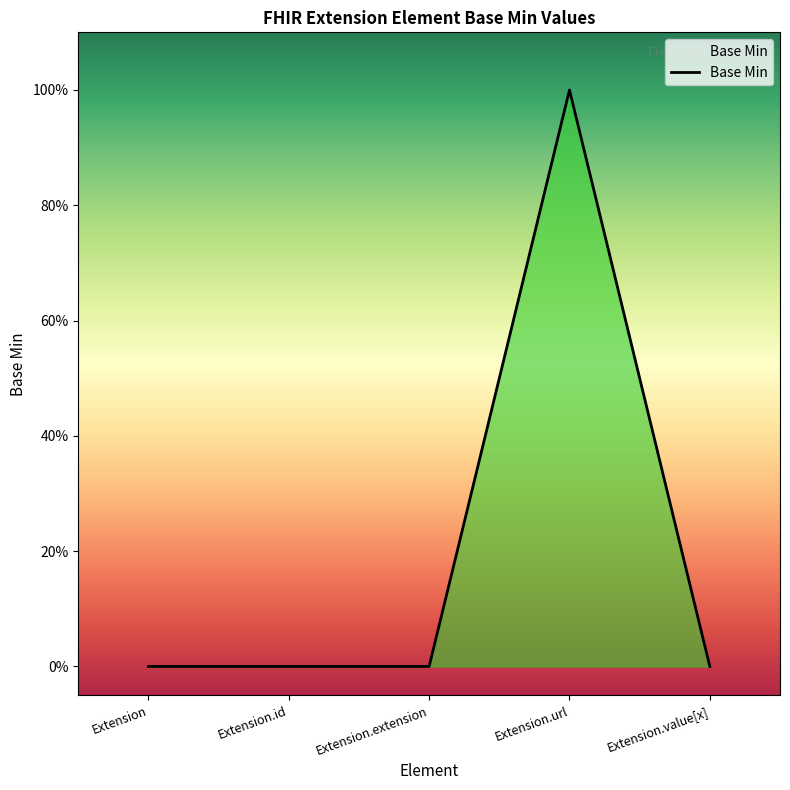

What position from the right is Extension.extension?

3